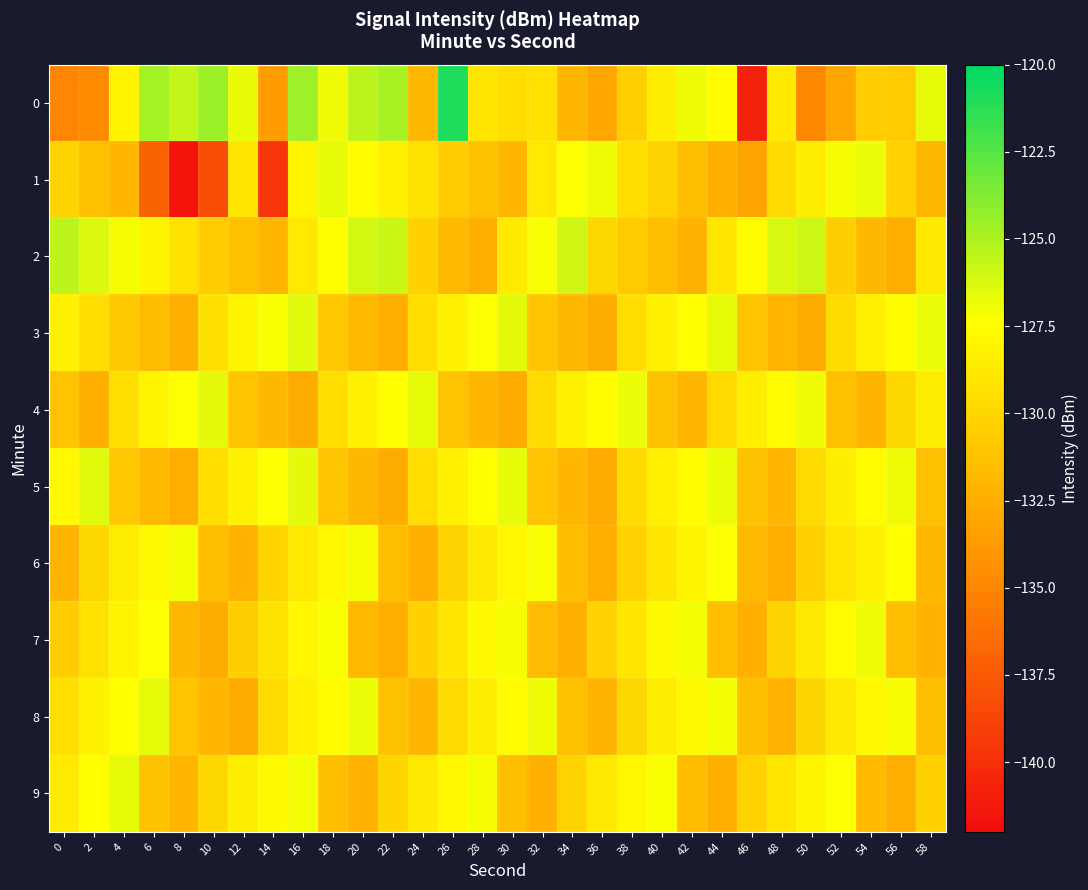

Reading right to left, what are all the values shown in this chart?

0: 58=-126.7	56=-130.7	54=-130.5	52=-133.0	50=-134.9	48=-128.7	46=-140.8	44=-127.6	42=-126.9	40=-128.4	38=-130.4	36=-133.0	34=-131.9	32=-129.2	30=-129.4	28=-128.9	26=-120.9	24=-131.8	22=-124.8	20=-125.4	18=-126.9	16=-124.6	14=-133.6	12=-126.8	10=-124.5	8=-125.6	6=-124.8	4=-128.0	2=-134.7	0=-135.0
1: 58=-131.8	56=-130.2	54=-126.8	52=-127.1	50=-128.4	48=-129.7	46=-133.0	44=-132.3	42=-131.5	40=-130.1	38=-129.4	36=-126.9	34=-127.3	32=-128.8	30=-132.0	28=-131.2	26=-130.5	24=-129.1	22=-128.3	20=-127.5	18=-126.6	16=-128.1	14=-139.6	12=-129.0	10=-138.3	8=-141.5	6=-137.0	4=-131.9	2=-131.3	0=-130.1
2: 58=-128.7	56=-132.5	54=-131.8	52=-130.4	50=-125.9	48=-126.2	46=-127.5	44=-128.9	42=-132.2	40=-131.4	38=-130.6	36=-129.8	34=-126.0	32=-127.2	30=-128.6	28=-132.4	26=-131.7	24=-130.3	22=-125.8	20=-126.1	18=-127.4	16=-128.8	14=-132.0	12=-131.3	10=-130.5	8=-129.2	6=-128.0	4=-127.1	2=-126.3	0=-125.5
3: 58=-126.8	56=-127.5	54=-128.3	52=-129.6	50=-132.7	48=-131.9	46=-131.1	44=-126.7	42=-127.4	40=-128.2	38=-129.5	36=-132.6	34=-131.8	32=-131.0	30=-126.6	28=-127.3	26=-128.1	24=-129.4	22=-132.5	20=-131.7	18=-130.9	16=-126.5	14=-127.2	12=-128.0	10=-129.3	8=-132.4	6=-131.6	4=-130.8	2=-129.5	0=-128.2
4: 58=-128.5	56=-129.8	54=-132.1	52=-131.3	50=-126.9	48=-127.6	46=-128.4	44=-129.7	42=-132.0	40=-131.2	38=-126.8	36=-127.5	34=-128.3	32=-129.6	30=-132.7	28=-131.9	26=-131.1	24=-126.7	22=-127.4	20=-128.2	18=-129.5	16=-132.6	14=-131.8	12=-131.0	10=-126.6	8=-127.3	6=-128.0	4=-129.3	2=-132.4	0=-131.1
5: 58=-131.3	56=-126.9	54=-127.6	52=-128.4	50=-129.7	48=-132.0	46=-131.2	44=-126.8	42=-127.5	40=-128.3	38=-129.6	36=-132.7	34=-131.9	32=-131.1	30=-126.7	28=-127.4	26=-128.2	24=-129.5	22=-132.6	20=-131.8	18=-131.0	16=-126.6	14=-127.3	12=-128.1	10=-129.4	8=-132.5	6=-131.7	4=-130.9	2=-126.5	0=-127.8
6: 58=-131.8	56=-127.4	54=-128.1	52=-129.0	50=-130.3	48=-132.5	46=-131.7	44=-127.3	42=-128.0	40=-128.9	38=-130.2	36=-132.4	34=-131.6	32=-127.2	30=-127.9	28=-128.8	26=-130.1	24=-132.3	22=-131.5	20=-127.1	18=-127.8	16=-128.7	14=-130.0	12=-132.2	10=-131.4	8=-127.0	6=-127.7	4=-128.5	2=-129.8	0=-132.1
7: 58=-132.2	56=-131.4	54=-126.9	52=-127.6	50=-128.8	48=-130.1	46=-132.3	44=-131.5	42=-127.0	40=-127.7	38=-128.9	36=-130.2	34=-132.4	32=-131.6	30=-127.1	28=-127.8	26=-129.0	24=-130.3	22=-132.5	20=-131.7	18=-127.2	16=-127.9	14=-129.1	12=-130.4	10=-132.6	8=-131.8	6=-127.3	4=-128.0	2=-129.2	0=-130.5
8: 58=-131.5	56=-127.1	54=-127.8	52=-128.7	50=-130.0	48=-132.2	46=-131.4	44=-127.0	42=-127.7	40=-128.5	38=-129.8	36=-132.1	34=-131.3	32=-126.9	30=-127.6	28=-128.4	26=-129.7	24=-132.0	22=-131.2	20=-126.8	18=-127.5	16=-128.3	14=-129.6	12=-132.7	10=-131.9	8=-131.1	6=-126.7	4=-127.4	2=-128.1	0=-129.3
9: 58=-130.3	56=-132.5	54=-131.7	52=-127.3	50=-128.0	48=-128.9	46=-130.2	44=-132.4	42=-131.6	40=-127.2	38=-127.9	36=-128.8	34=-130.1	32=-132.3	30=-131.5	28=-127.1	26=-127.8	24=-128.7	22=-130.0	20=-132.2	18=-131.4	16=-127.0	14=-127.7	12=-128.5	10=-129.8	8=-132.0	6=-131.2	4=-126.7	2=-127.4	0=-128.6